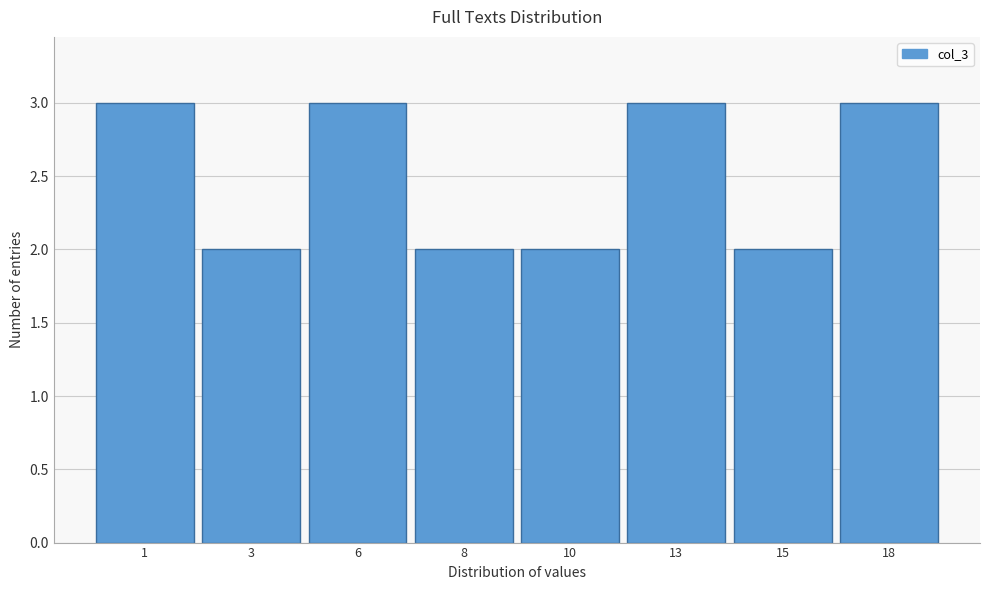

Reading left to right, extract all data points from this chart.

3	2	3	2	2	3	2	3